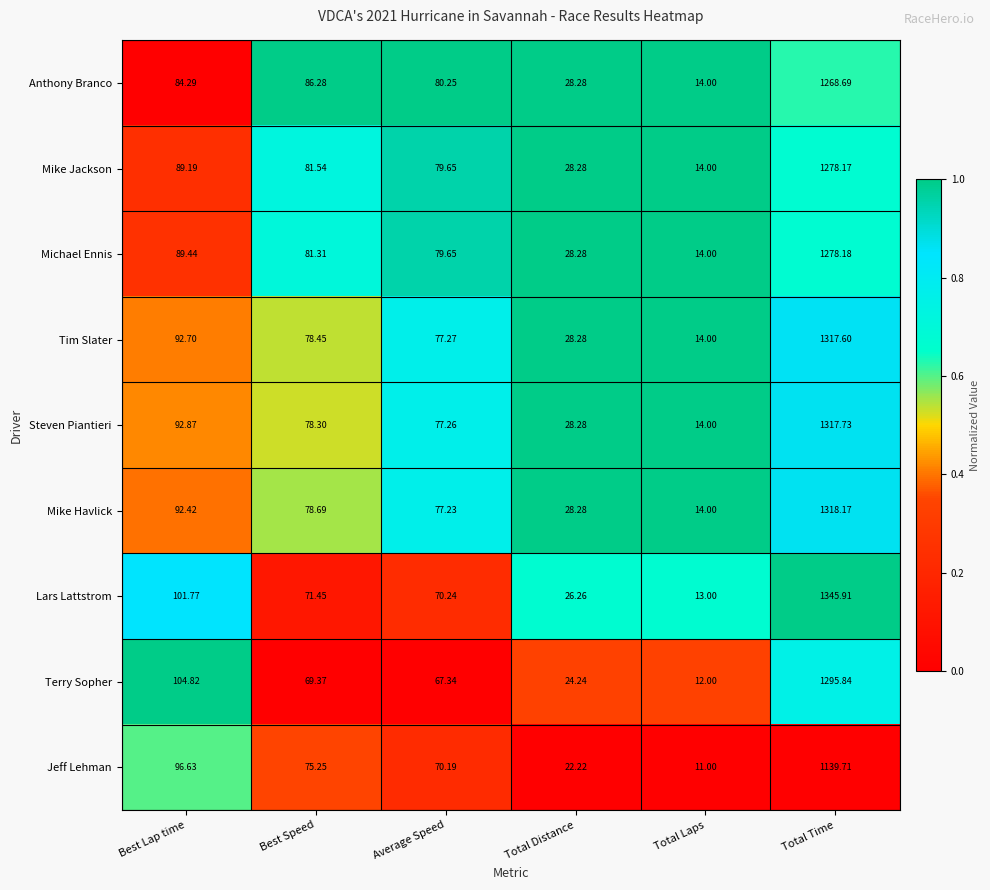

Count the number of data series in this chart.

9